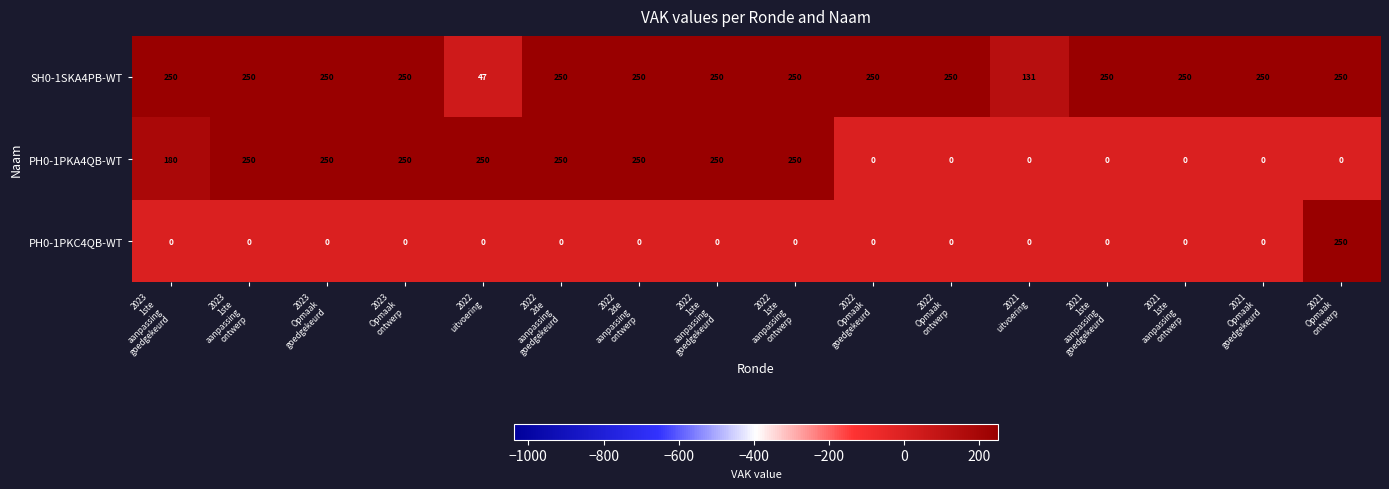

How many PH0-1PKA4QB-WT values are between 0 and 250?

16